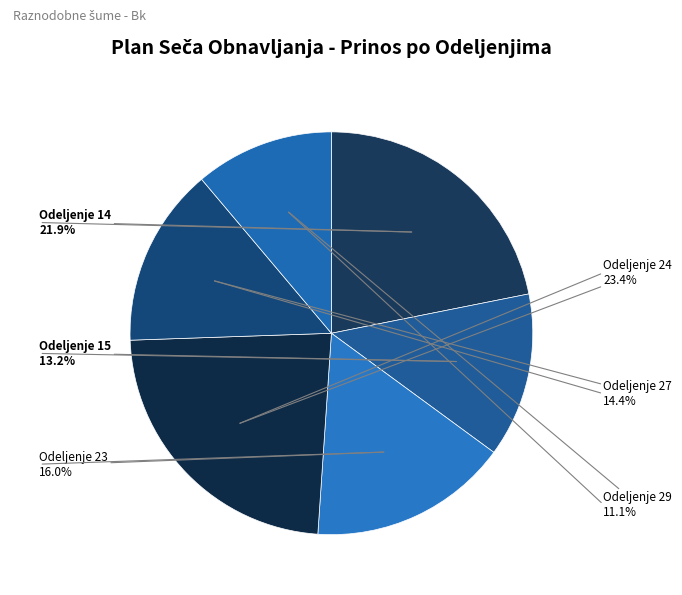

To the nearest percent, what is the average slice percentage?

17%